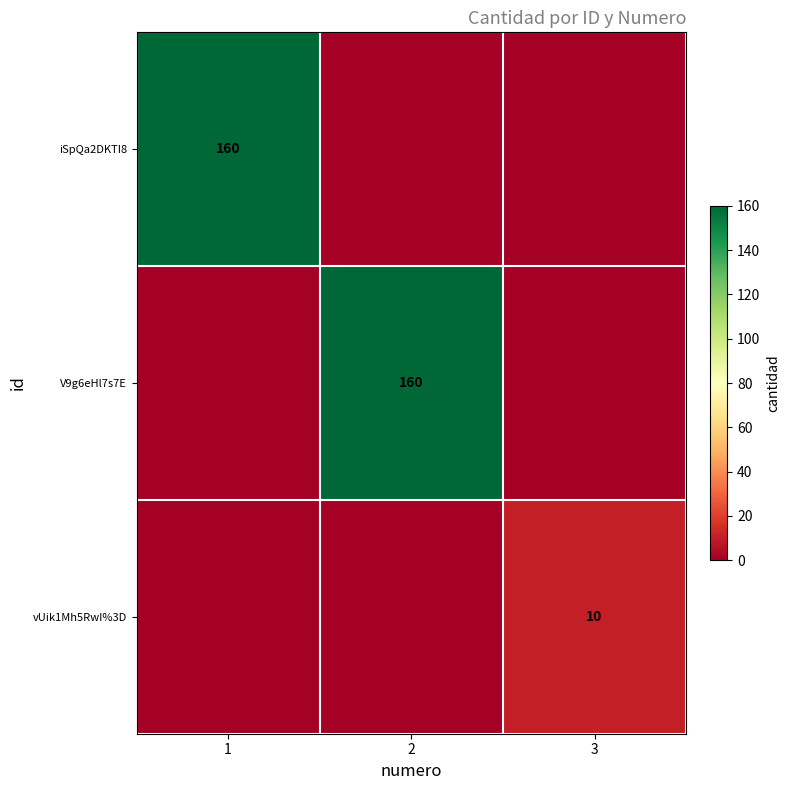

The value of iSpQa2DKTI8 at 1 is 226. True or false?

False